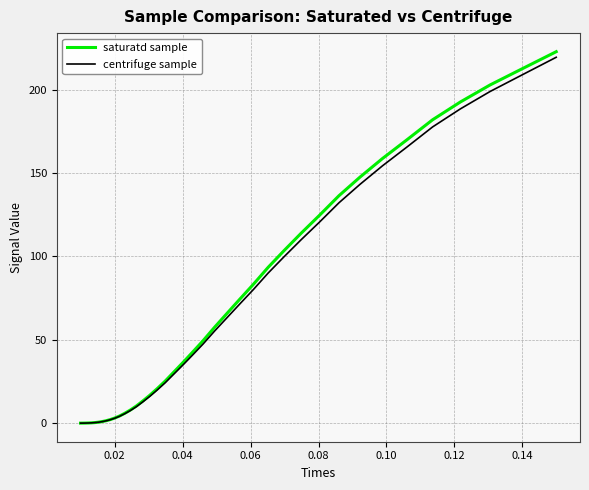

Which series has the widest spread of values?

saturatd sample